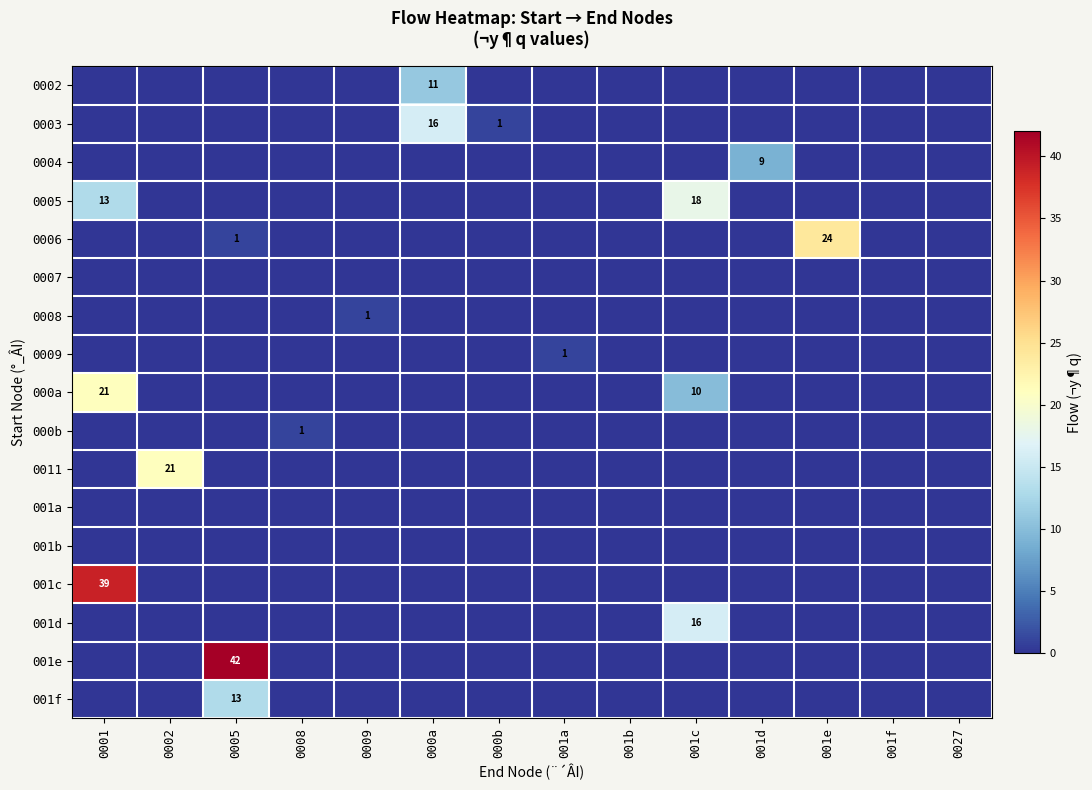

At which category is the sum across all series the highest?

0001